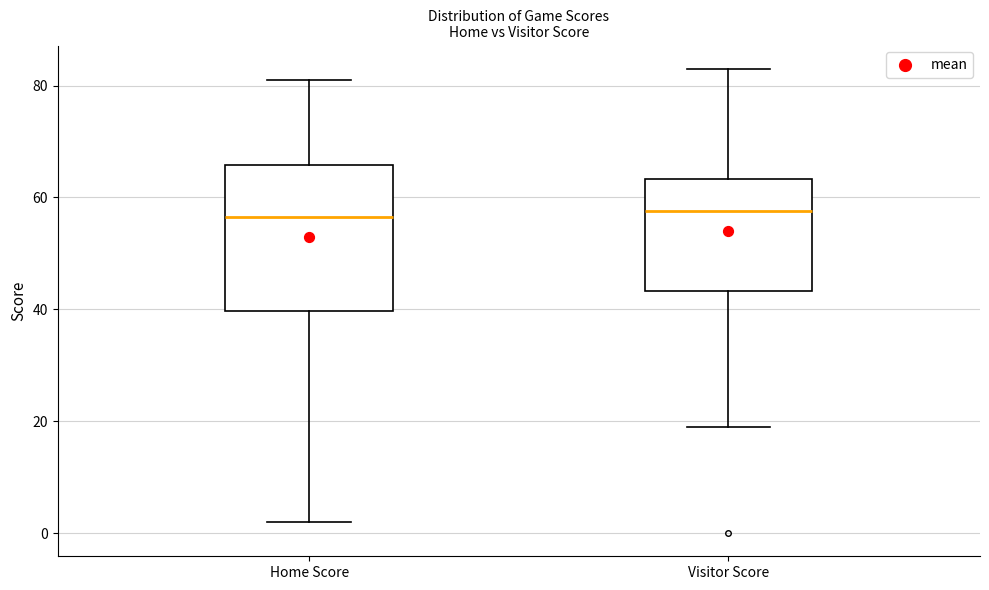

Reading left to right, read every box against the y-axis: the position of its median line, the range the box covers, and the ends of its whiskers. The values are not printed on the chart, so give them approximately, as read against the axis.

Home Score: median 56, box 40 to 66, whiskers 2 to 82
Visitor Score: median 58, box 44 to 64, whiskers 20 to 84